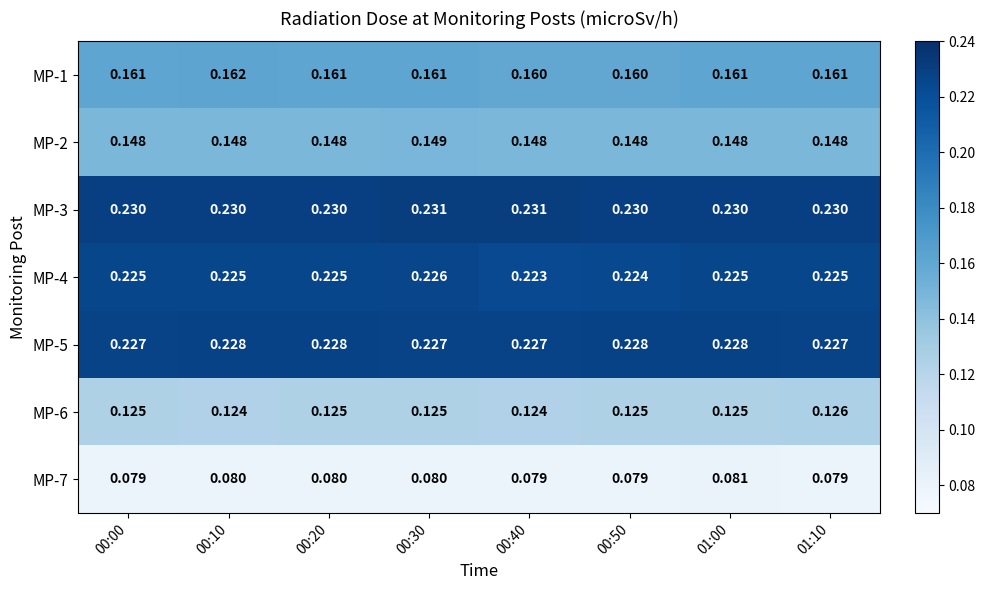

List the series in order of their peak value, lowest first.

MP-7, MP-6, MP-2, MP-1, MP-4, MP-5, MP-3